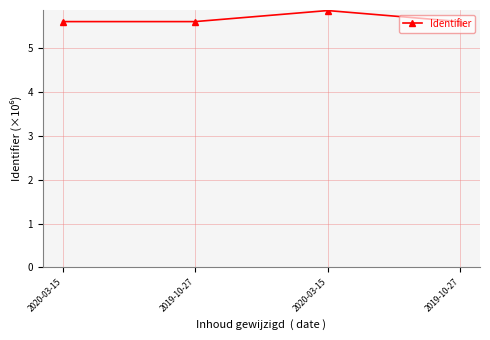

The chart shows a value of 3.2 at 2019-10-27. True or false?

False